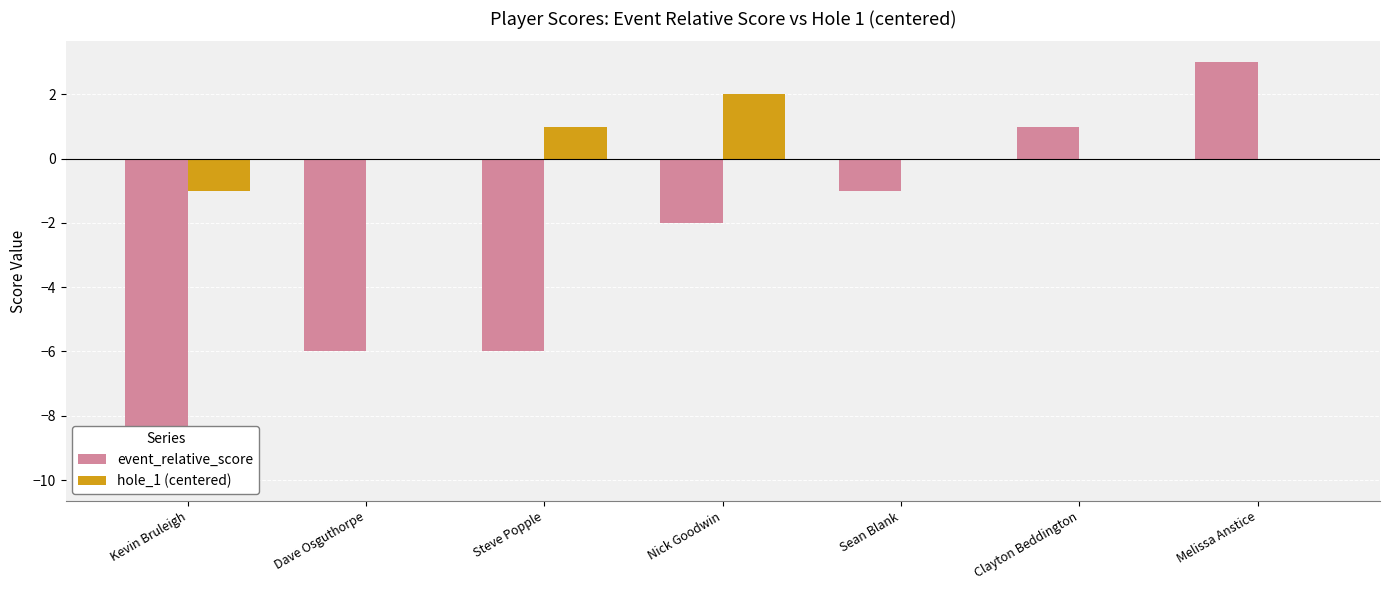

The hole_1 (centered) series shows 1 at Steve Popple. True or false?

True